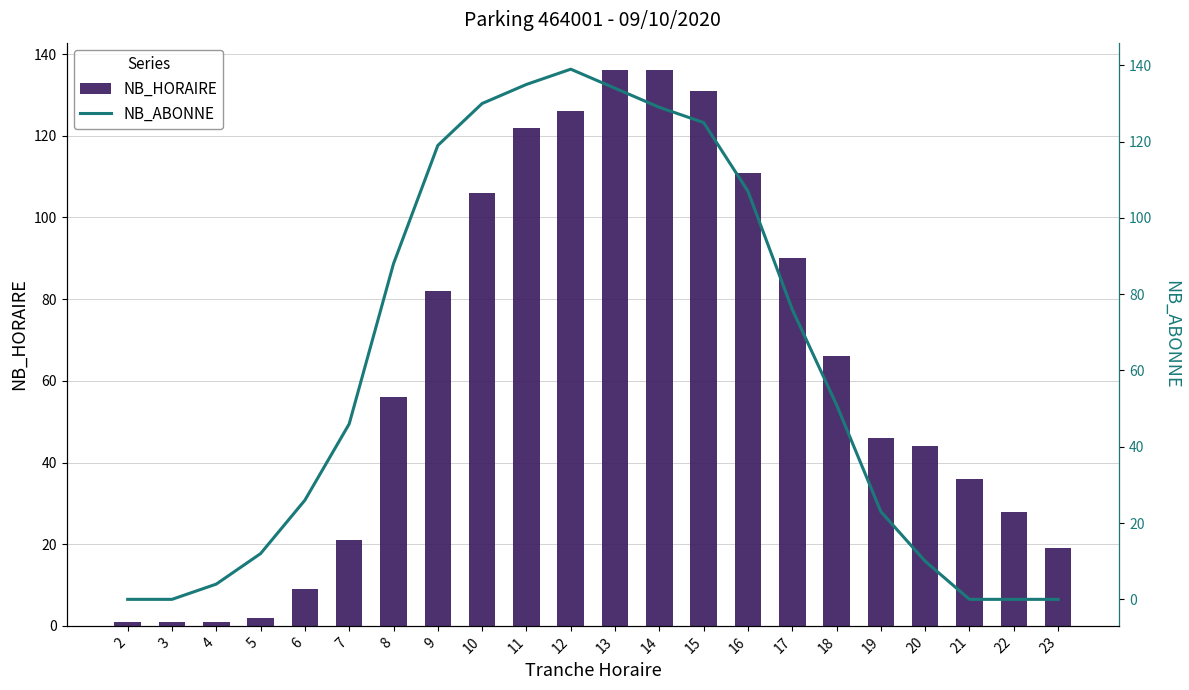

What is the highest value of the NB_HORAIRE series?

136